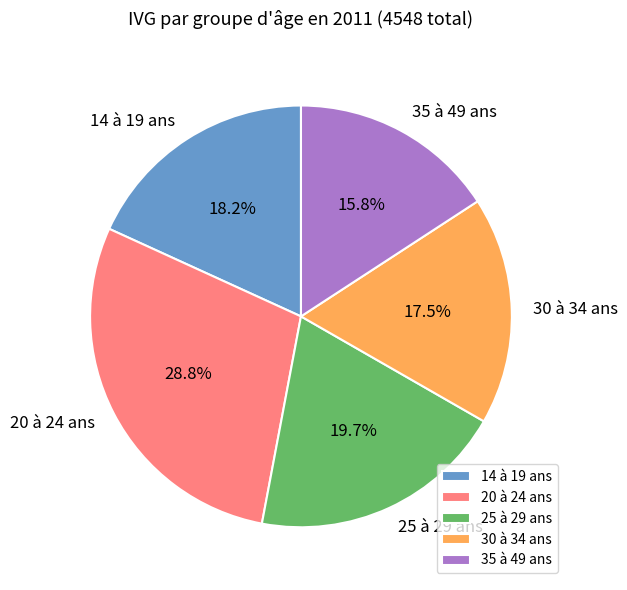

How much of the chart is everything except 25 à 29 ans?

80.3%